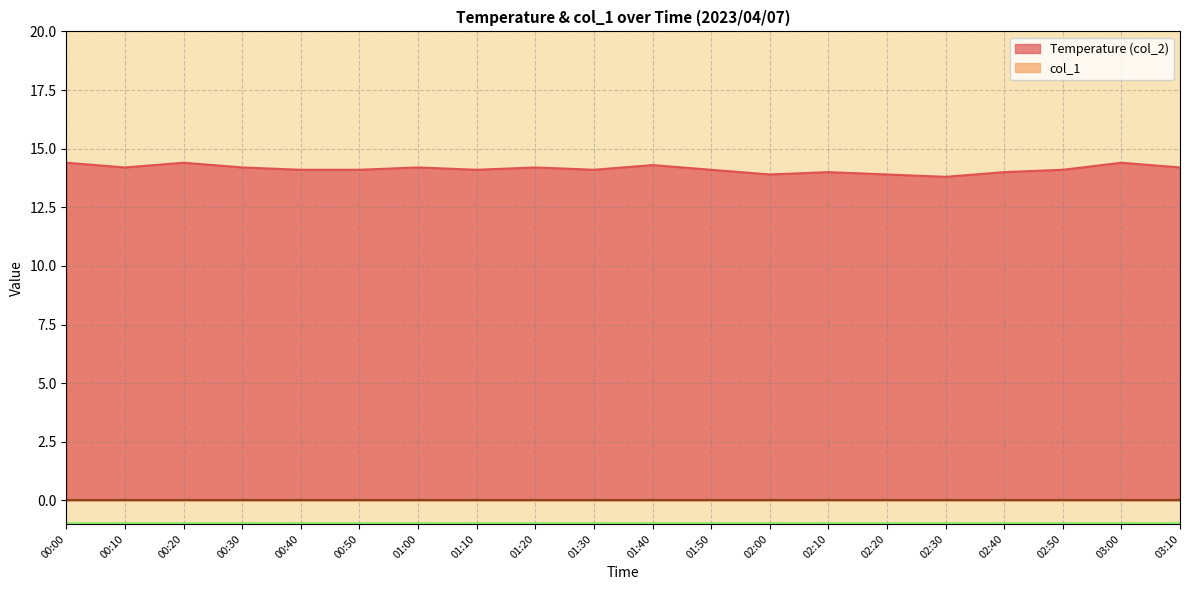

Reading left to right, transcribe all the data shown in this chart.

14.4	14.2	14.4	14.2	14.1	14.1	14.2	14.1	14.2	14.1	14.3	14.1	13.9	14.0	13.9	13.8	14.0	14.1	14.4	14.2